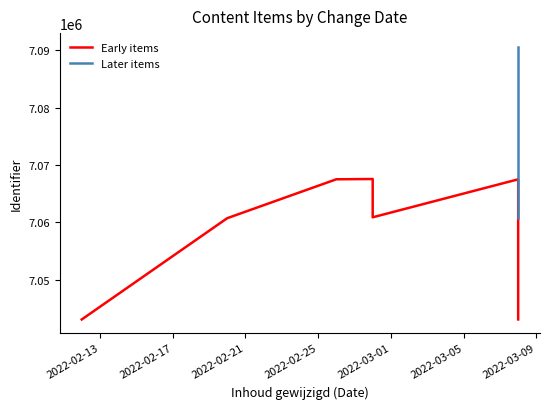

What is the difference between the maximum and minimum values?

47590